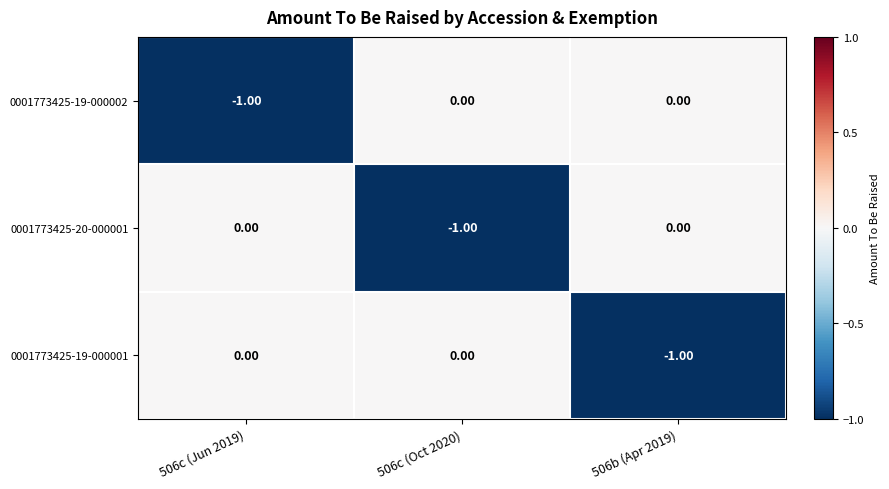

Is the value of 0001773425-19-000002 at 506c (Jun 2019) greater than the value of 0001773425-20-000001 at 506c (Jun 2019)?

No